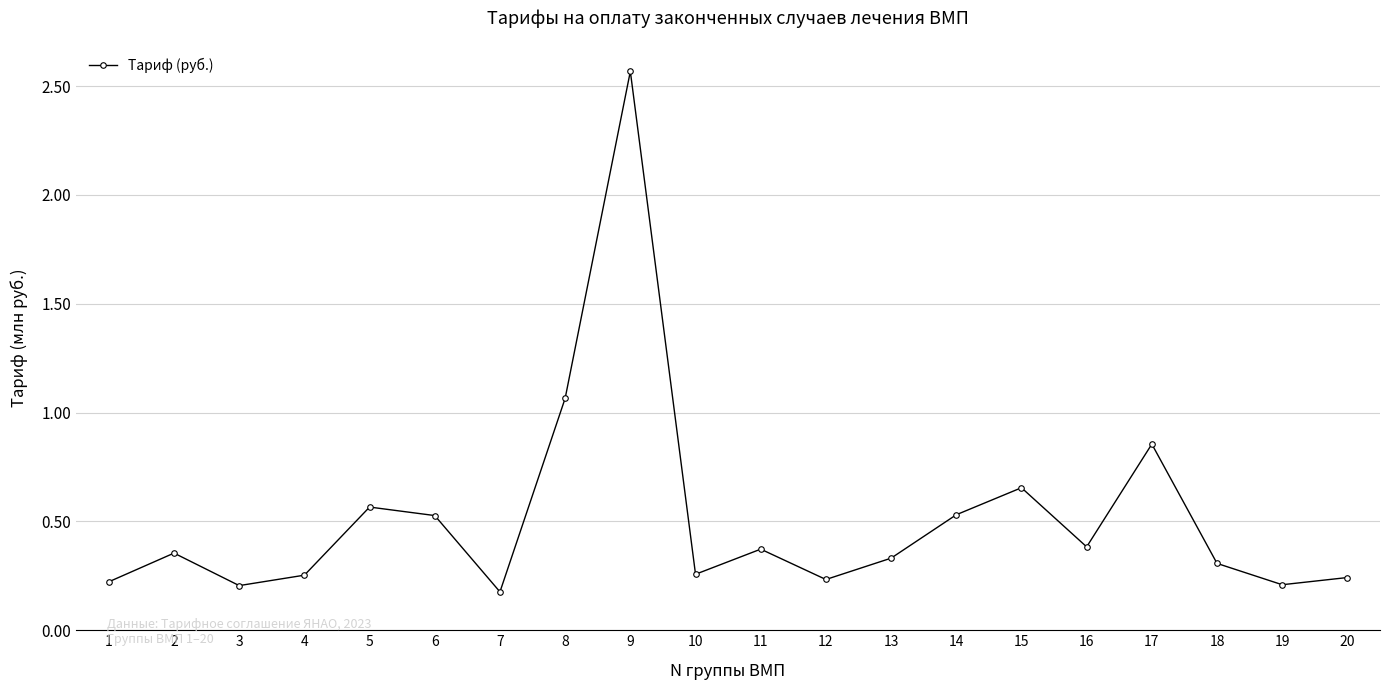

Which label corresponds to the smallest value in the chart?

7